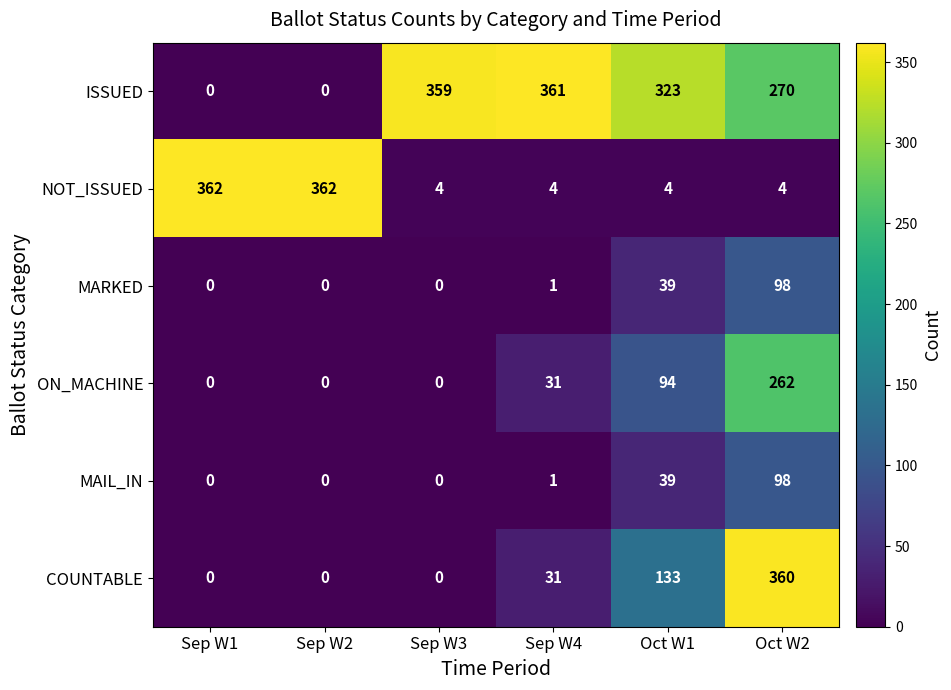

At how many categories does at least one series exceed 244?

6